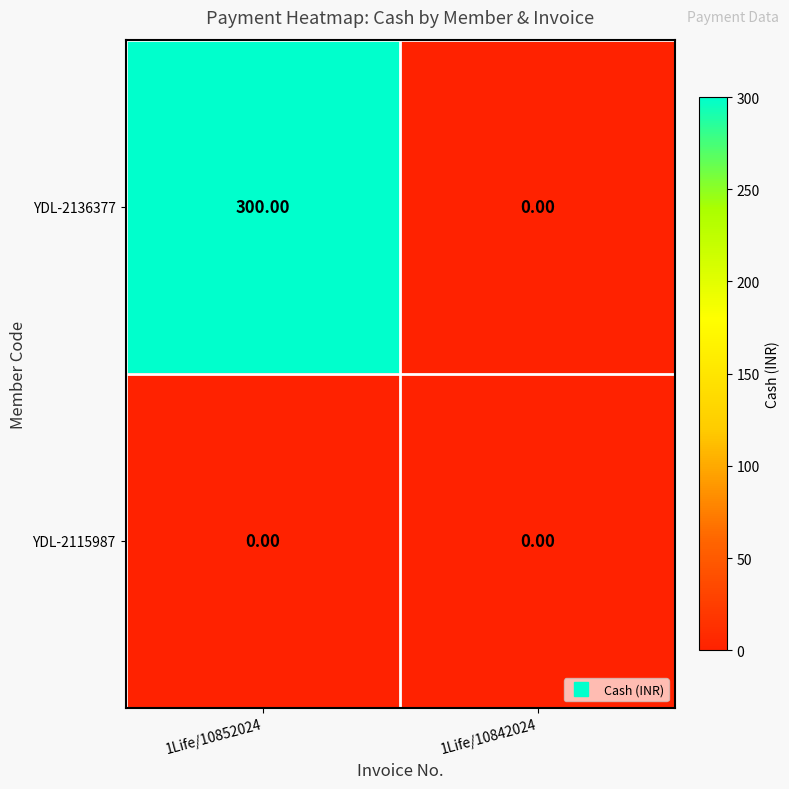

Which series changed the most between 1Life/10852024 and 1Life/10842024?

YDL-2136377